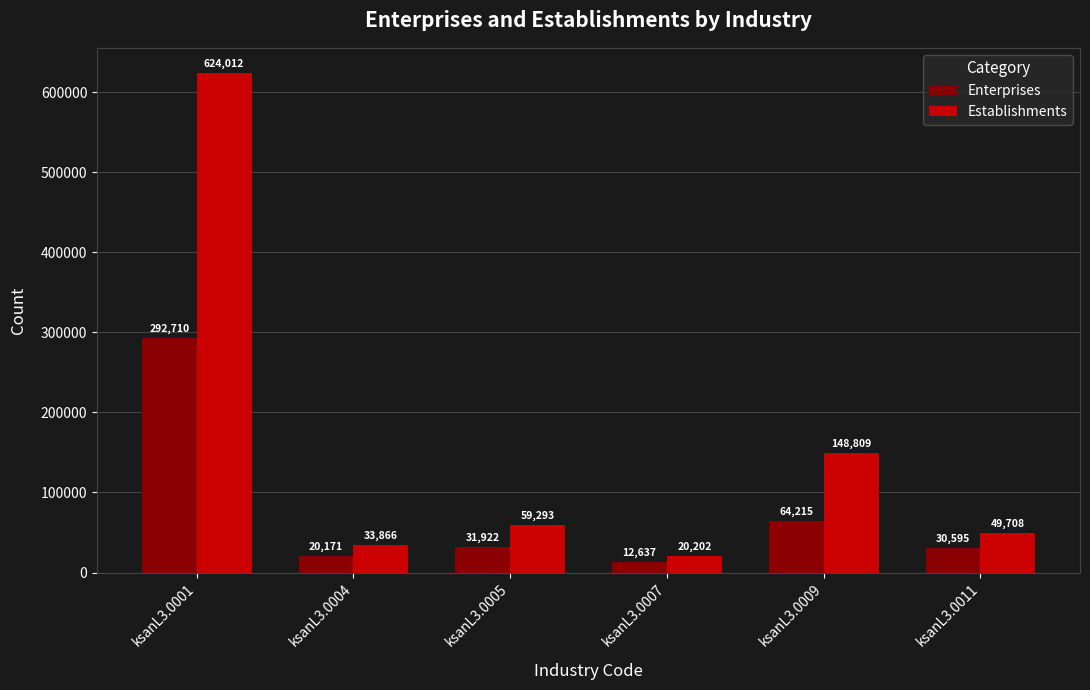

Between ksanL3.0001 and ksanL3.0011, which series saw the biggest shift?

Establishments